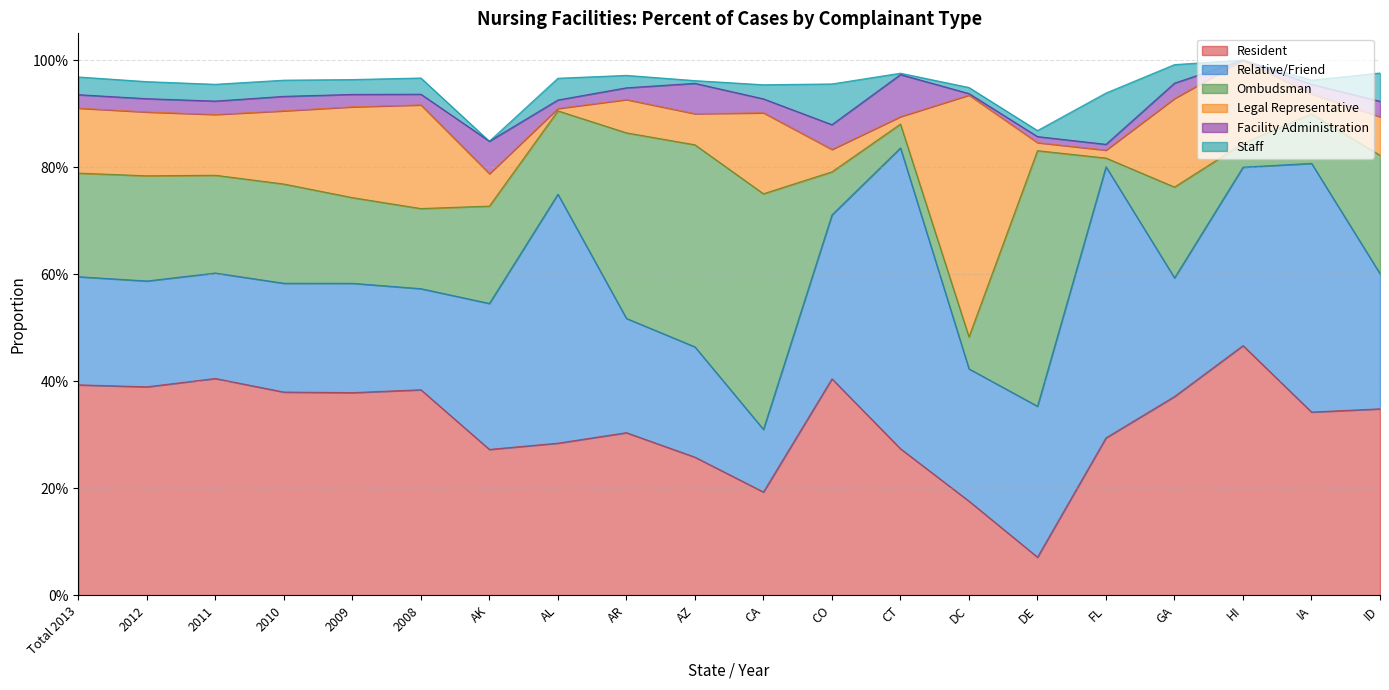

What is the difference between the maximum and minimum values in the Staff series?

0.1